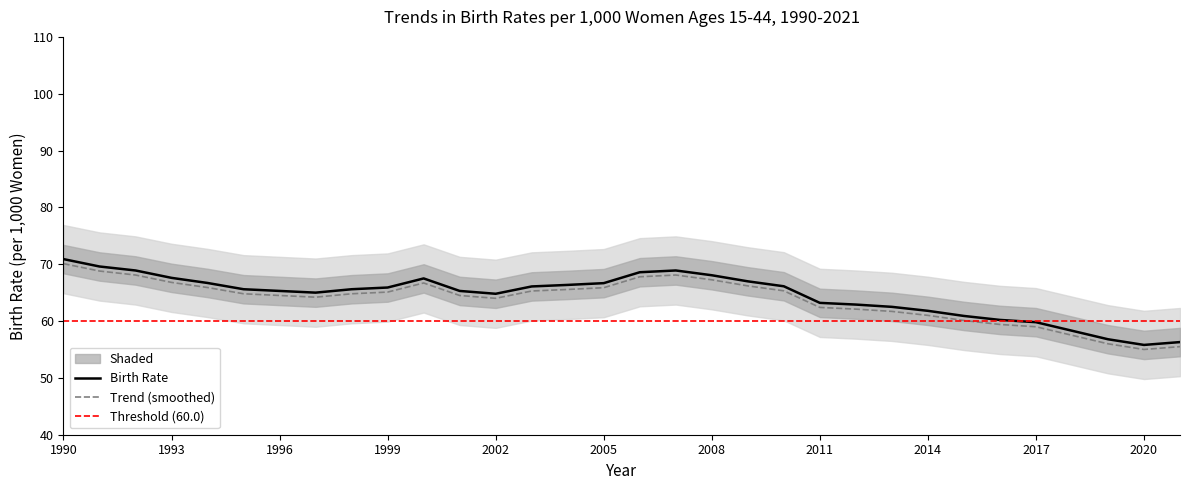

At which label is the value closest to 63?

2012